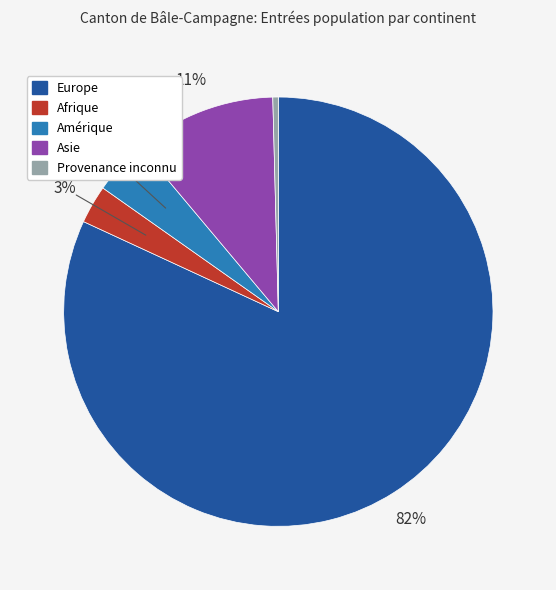

The Provenance inconnu slice represents 0% of the pie. True or false?

True